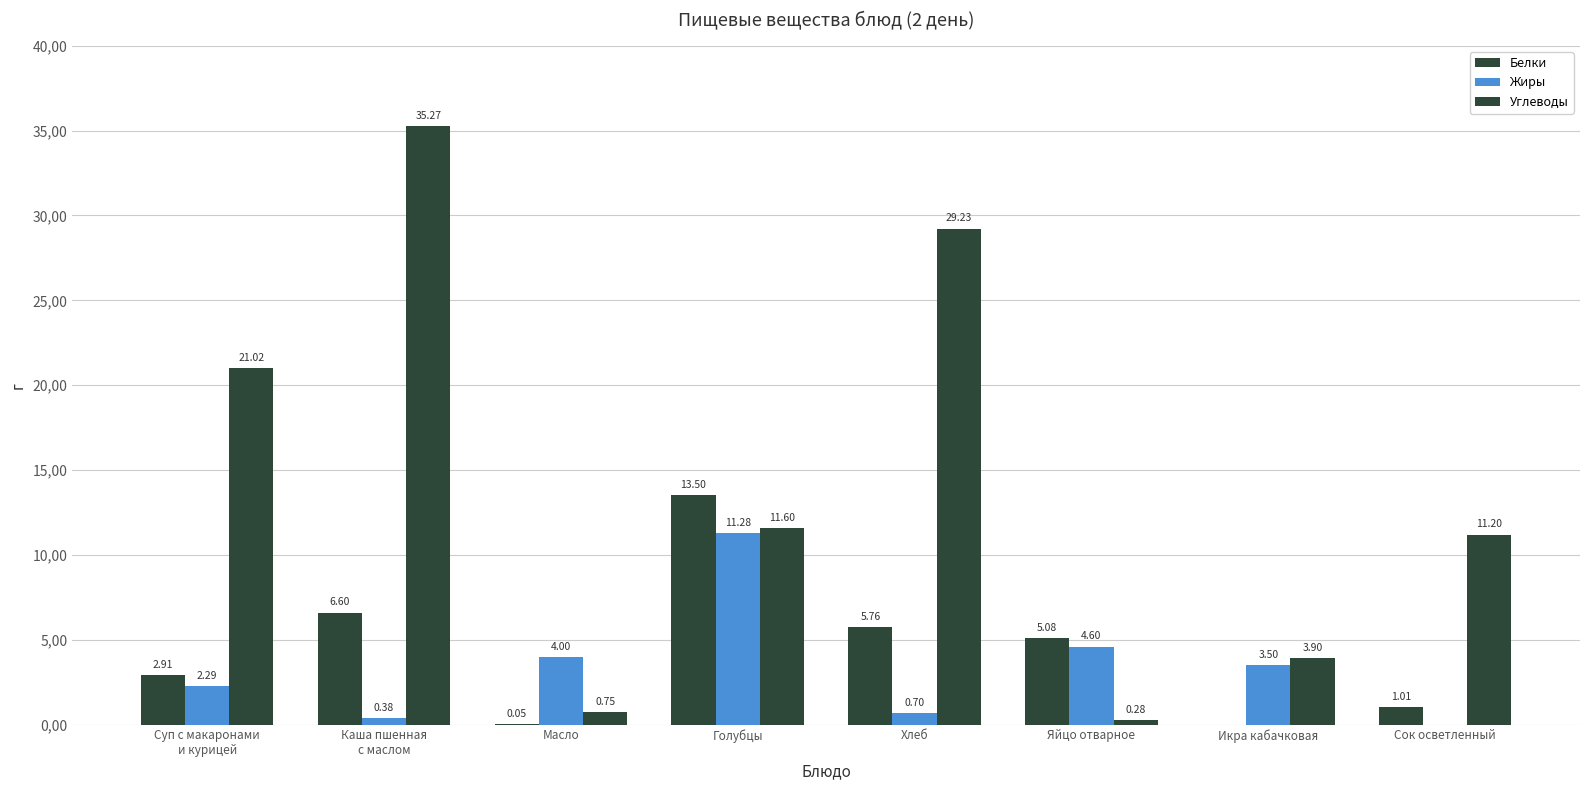

Is the value of Жиры at Масло greater than the value of Углеводы at Голубцы?

No